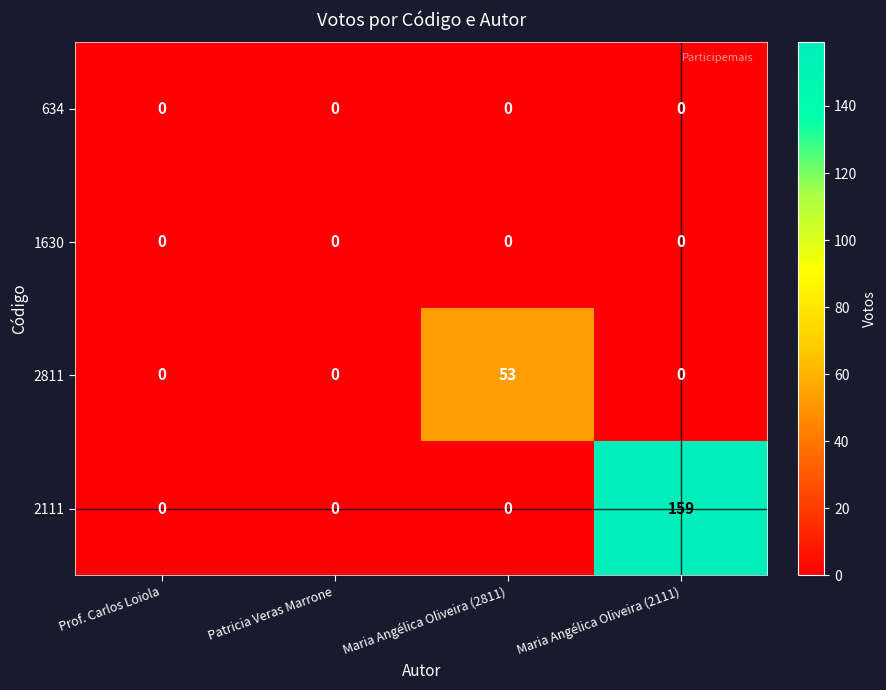

Which label corresponds to the largest value in the chart?

Maria Angélica Oliveira (2111)